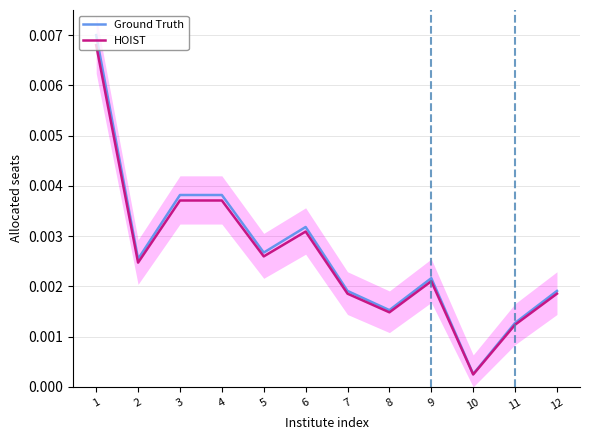

At which label is HOIST closest to 0?

10